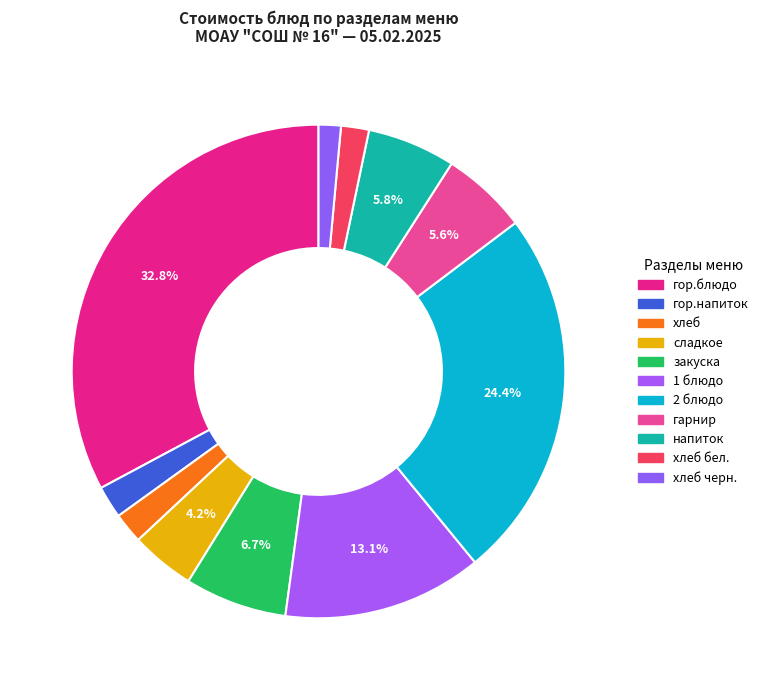

The 2 блюдо slice represents 39% of the pie. True or false?

False